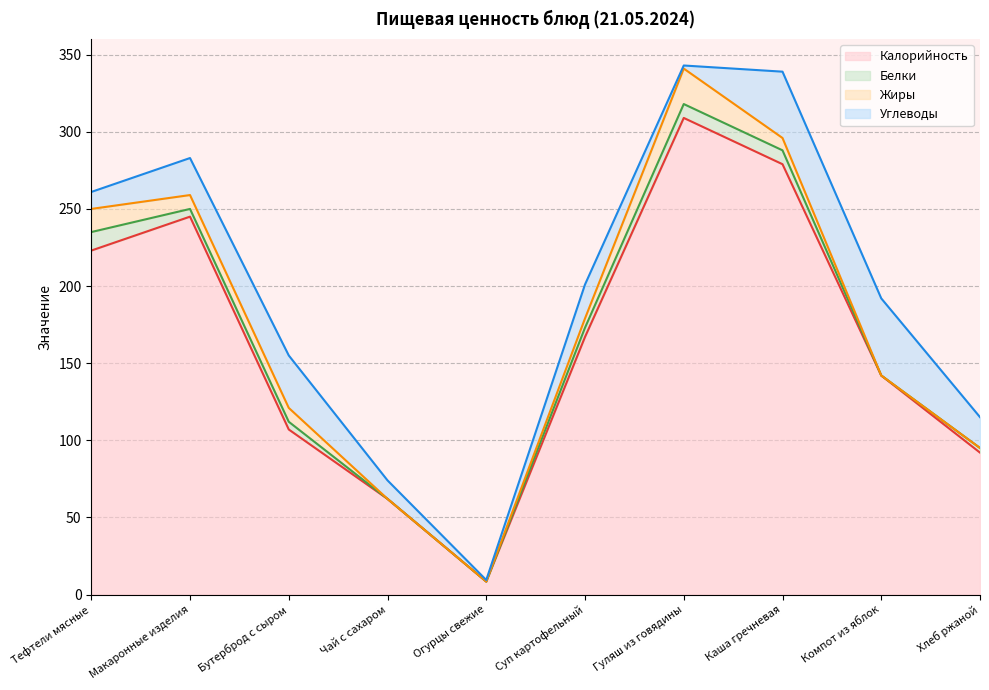

What is the maximum value shown in the chart?

309.0